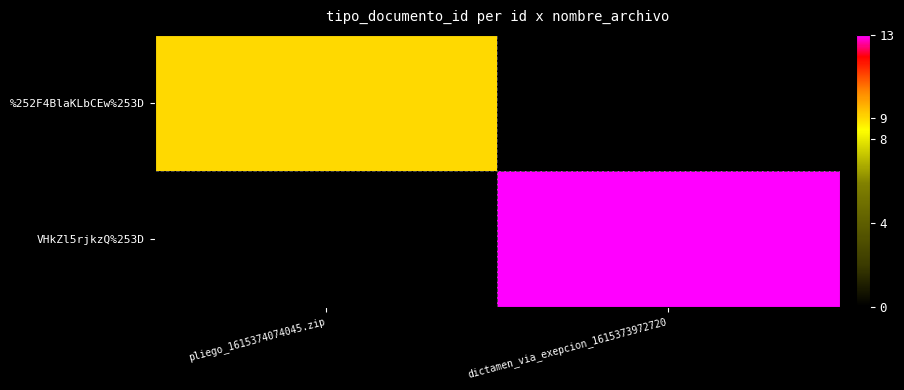

List the series in order of their overall mean, lowest first.

%252F4BlaKLbCEw%253D, VHkZl5rjkzQ%253D